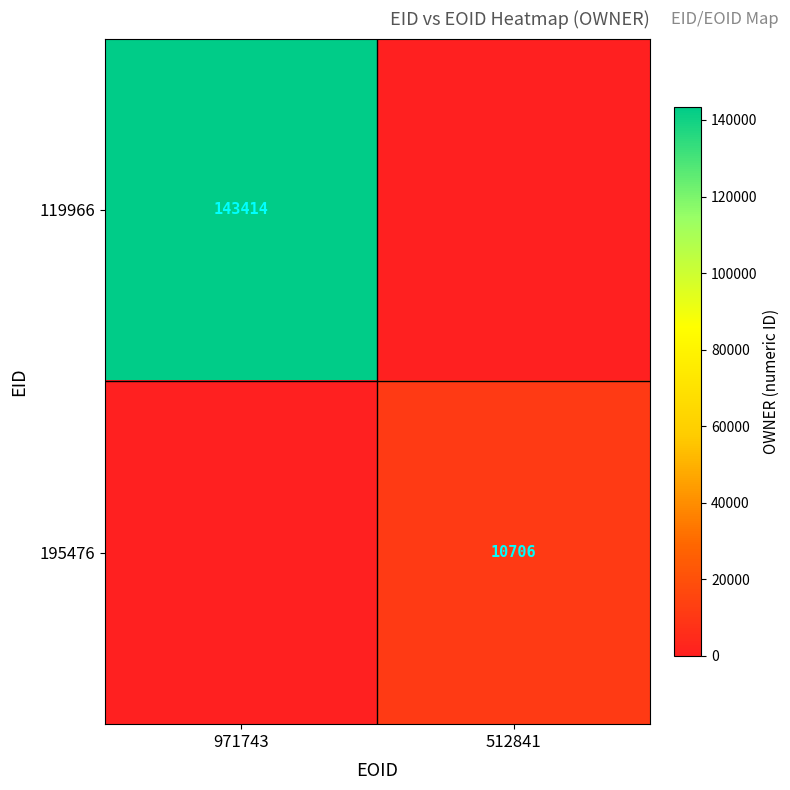

At how many categories does at least one series exceed 69448?

1